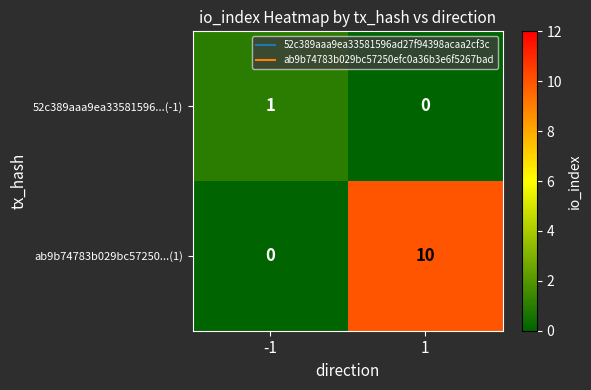

At how many categories does at least one series exceed 2?

1